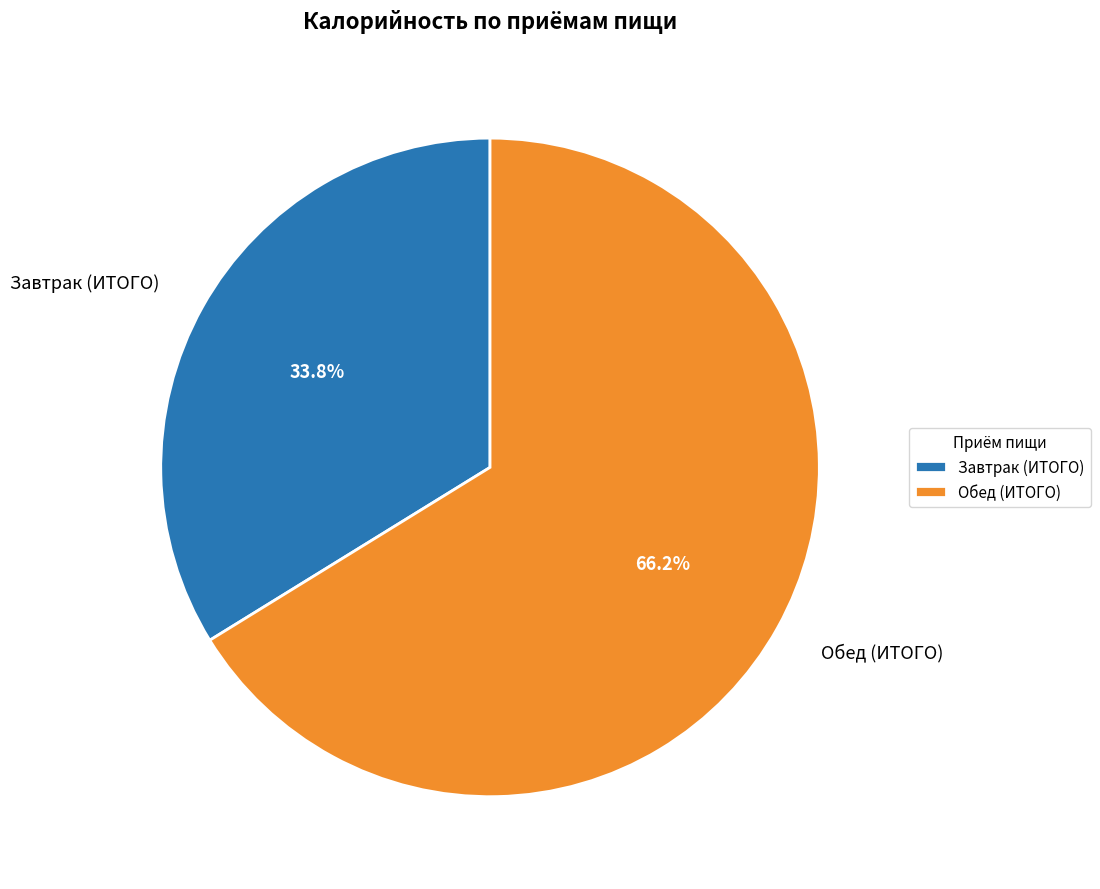

How many segments does this pie chart have?

2